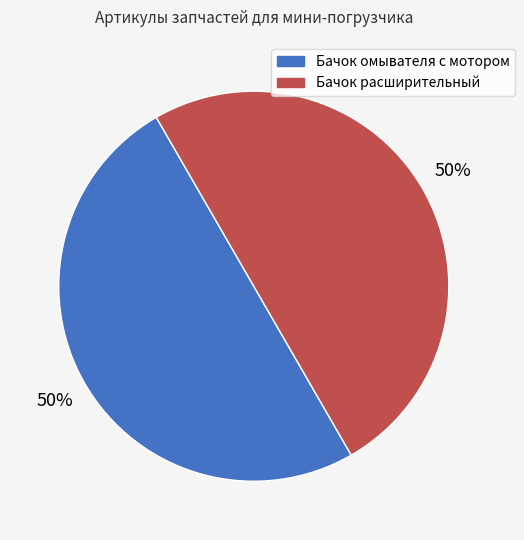

To the nearest percent, what is the average slice percentage?

50%